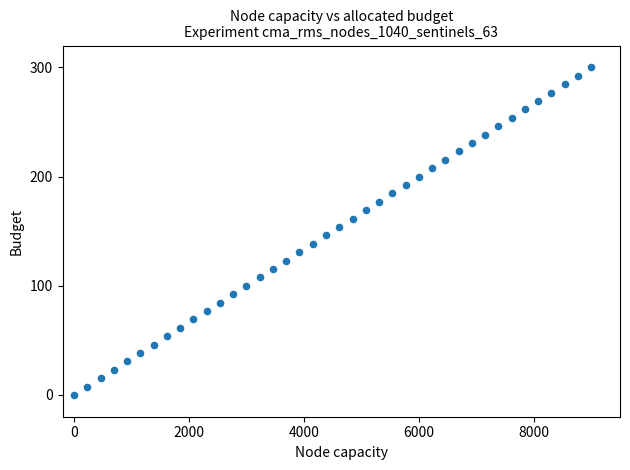

What is the range of X values (max minus min)?

9000.0